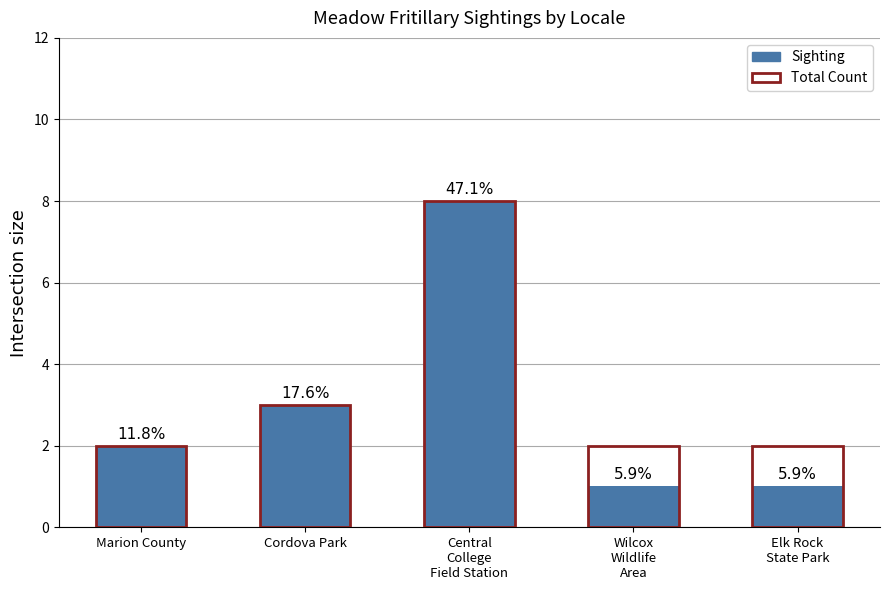

Reading left to right, what are all the values shown in this chart?

Sighting: 2	3	8	1	1
Total Count: 2	3	8	2	2